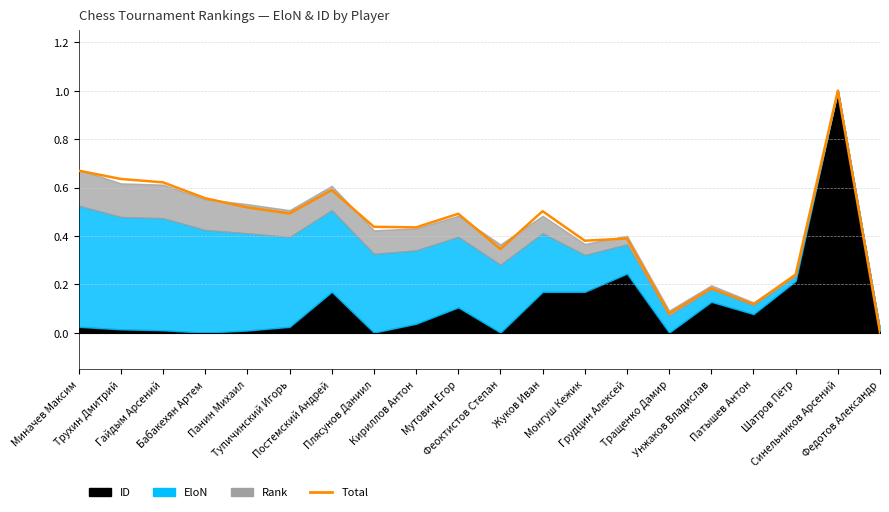

Reading left to right, transcribe all the data shown in this chart.

Миначев Максим=0.7	Трухин Дмитрий=0.6	Гайдым Арсений=0.6	Бабакехян Артем=0.6	Панин Михаил=0.5	Тупичинский Игорь=0.5	Постемский Андрей=0.6	Плясунов Даниил=0.4	Кириллов Антон=0.4	Мутовин Егор=0.5	Феоктистов Степан=0.3	Жуков Иван=0.5	Монгуш Кежик=0.4	Грудцин Алексей=0.4	Тращенко Дамир=0.1	Унжаков Владислав=0.2	Патышев Антон=0.1	Шатров Пётр=0.2	Синельников Арсений=1.0	Федотов Александр=0.0